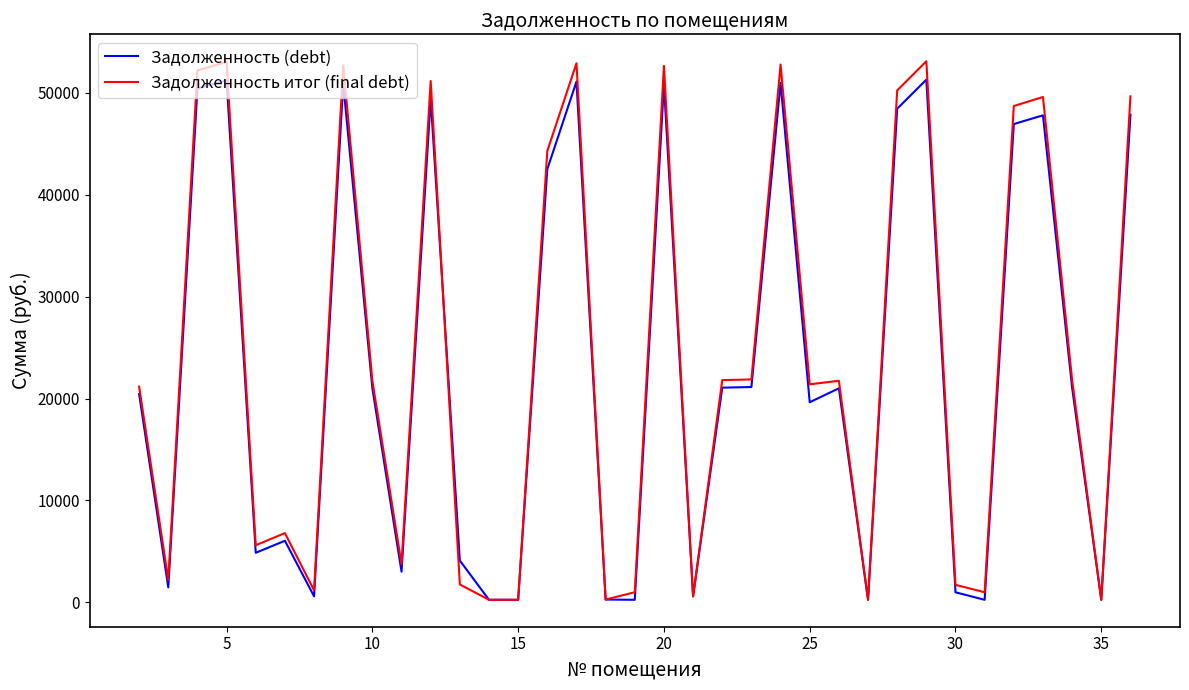

What is the average value of the Задолженность итог (final debt) series?

24044.8